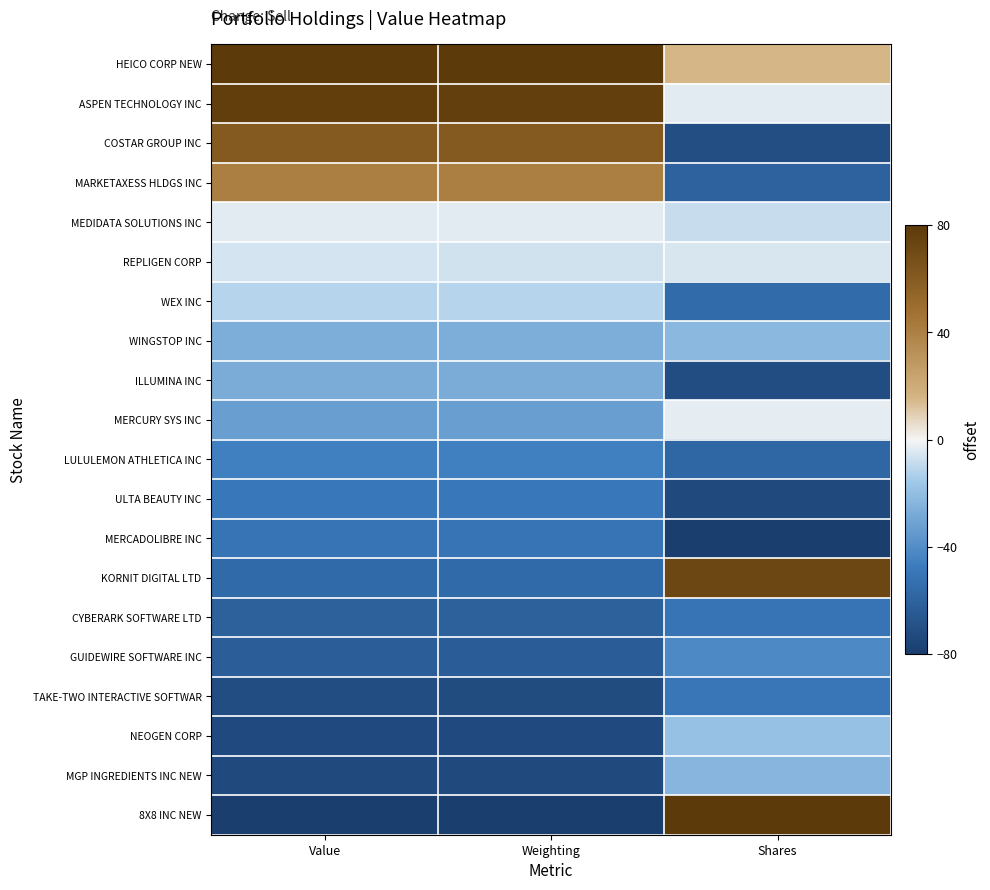

Which series has the largest range (max minus min)?

8X8 INC NEW